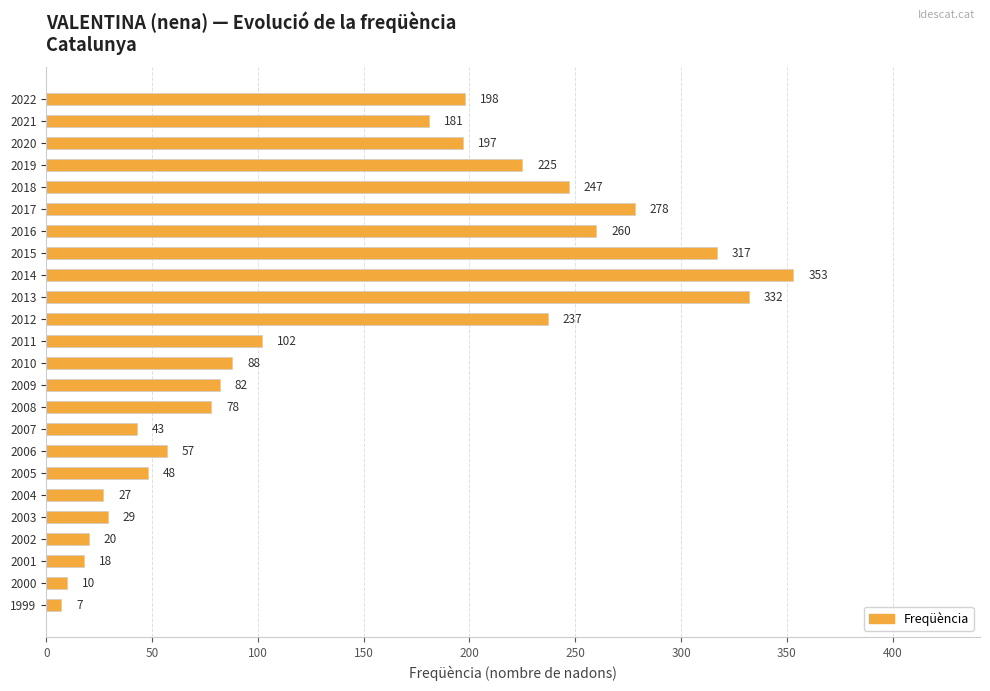

Which label corresponds to the largest value in the chart?

2014